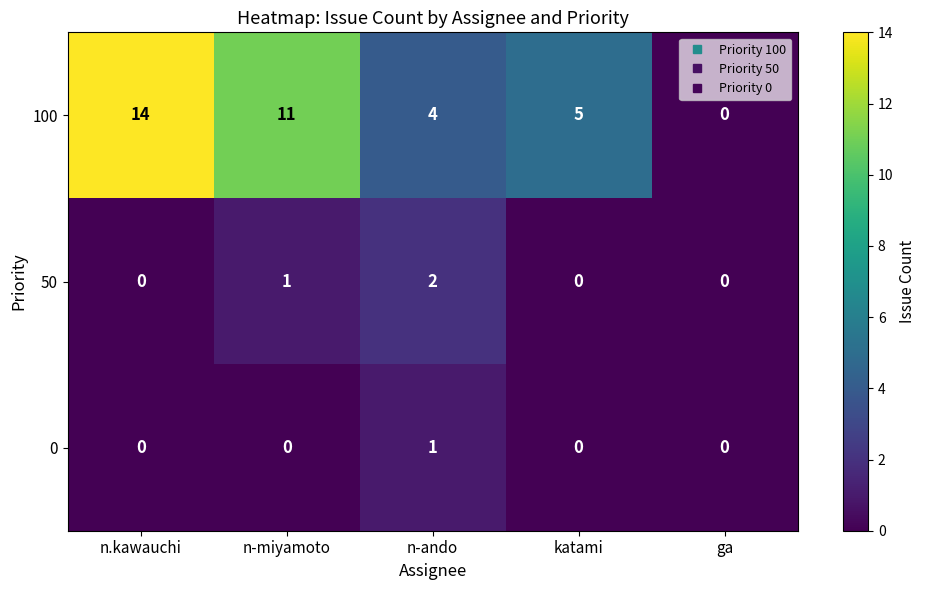

The 50 series shows -1 at n.kawauchi. True or false?

False